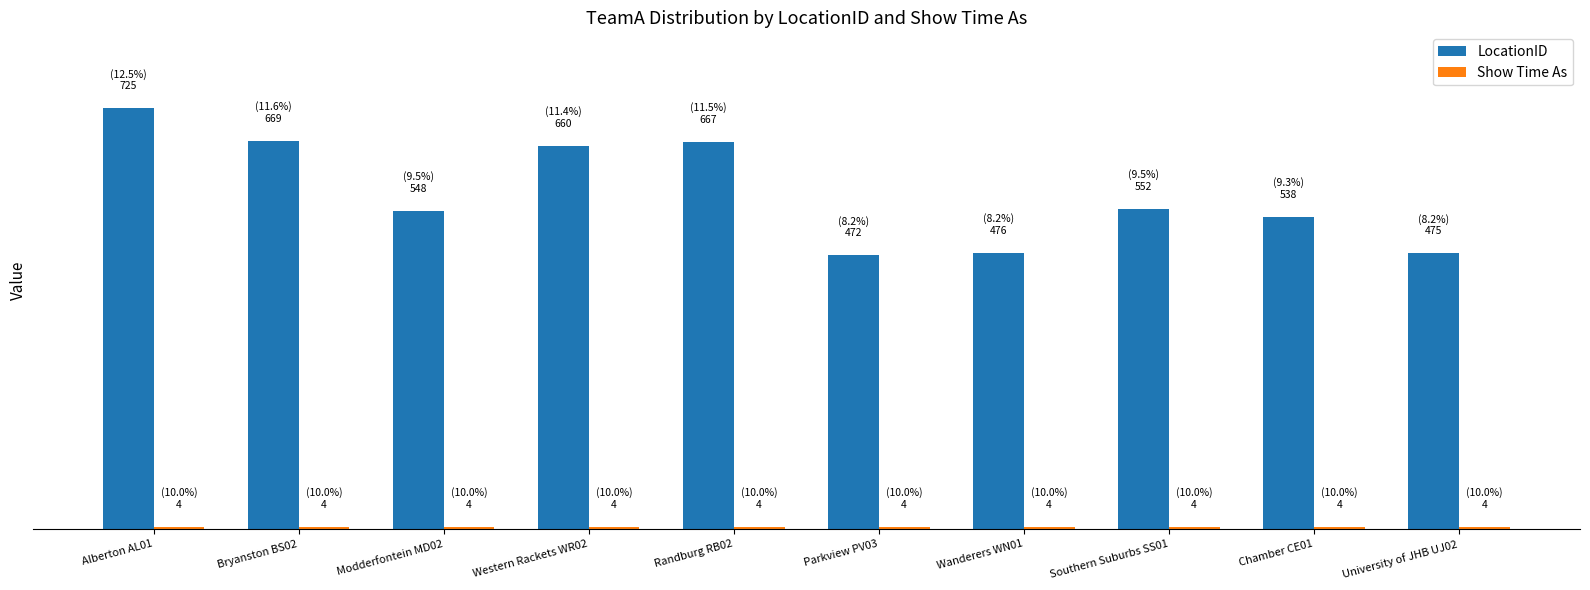

The LocationID series shows 449 at Western Rackets WR02. True or false?

False